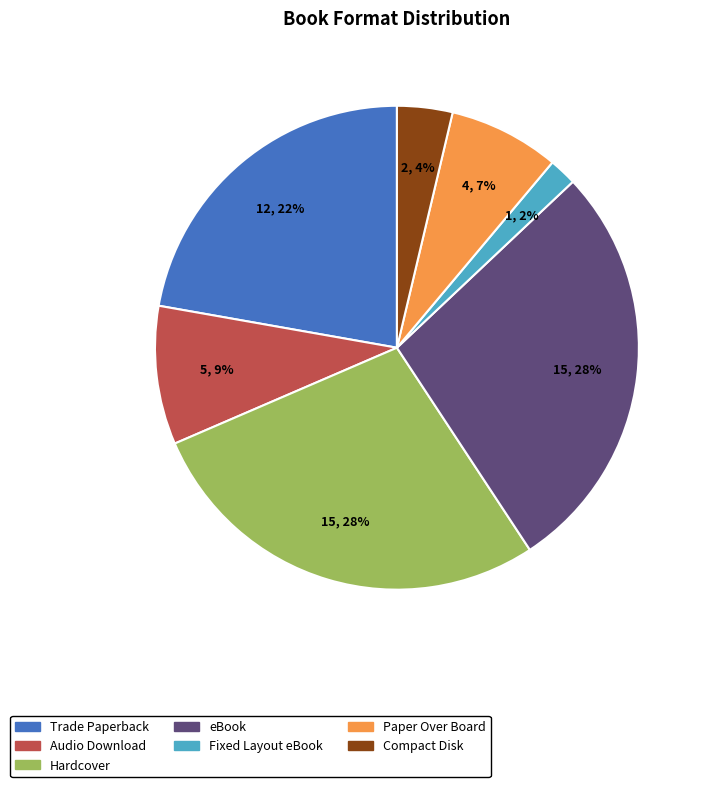

True or false: Paper Over Board accounts for 7% of the total.

True